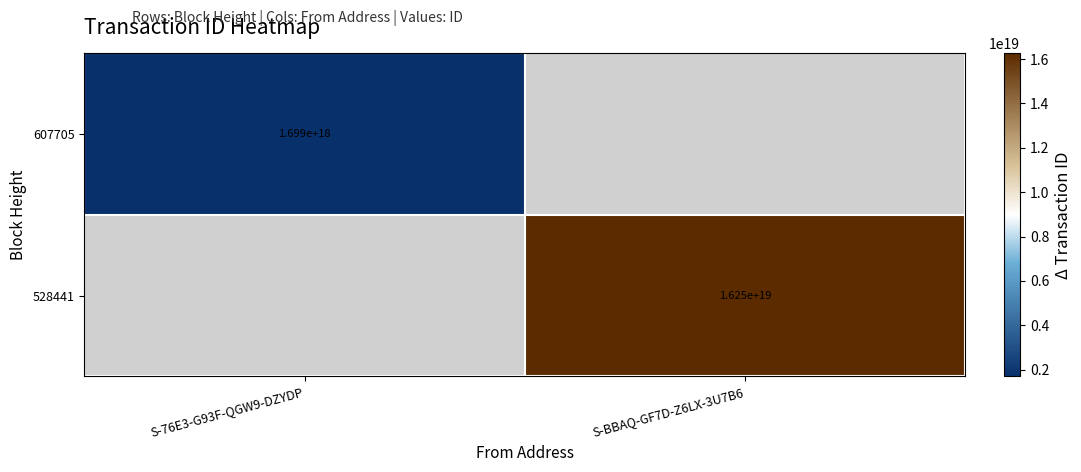

Count the number of data series in this chart.

2